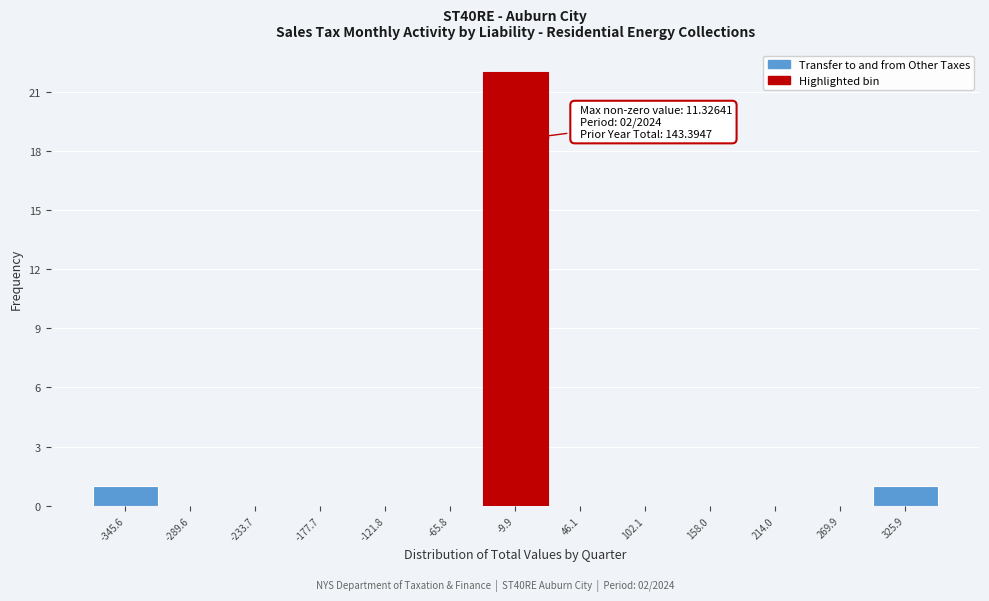

Which range on the x-axis has the tallest bar?

-40 to 20